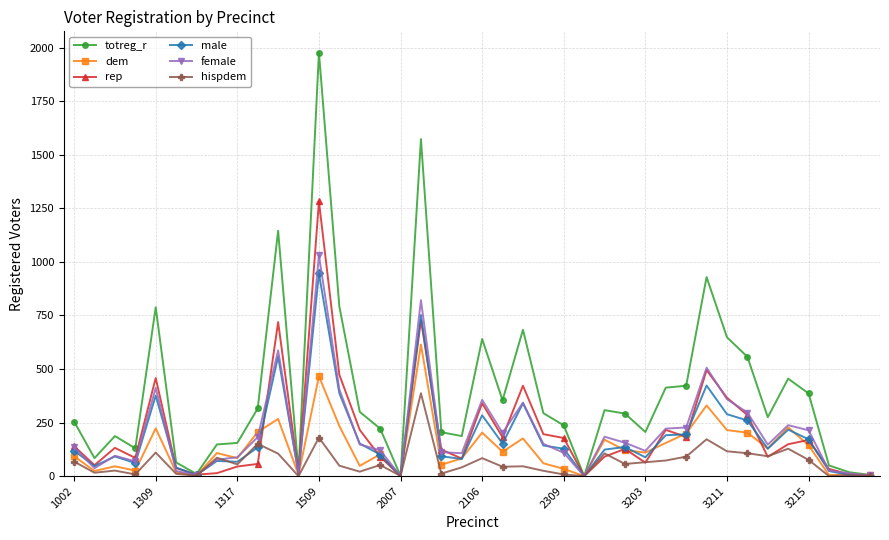

Which series has the largest total across all categories?

totreg_r